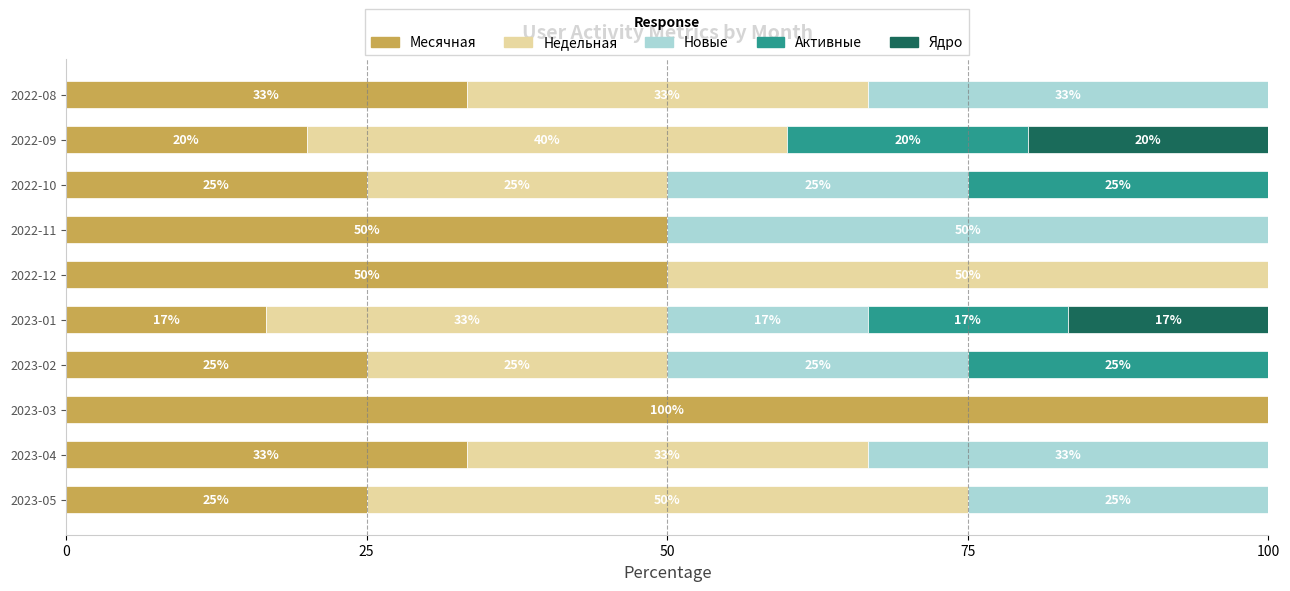

How many distinct data groups are displayed?

5